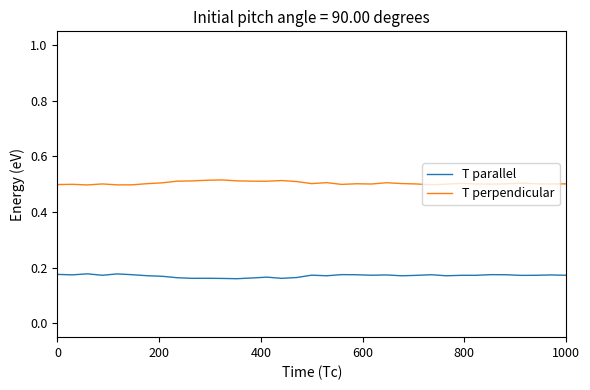

List the series in order of their peak value, lowest first.

T parallel, T perpendicular